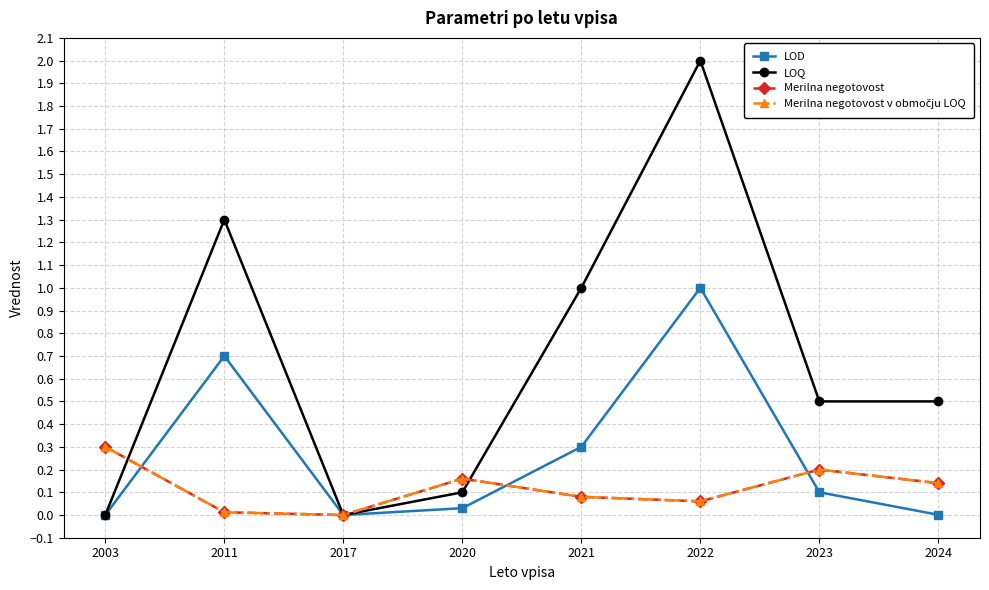

Is this an area chart (filled region under the line)?

No